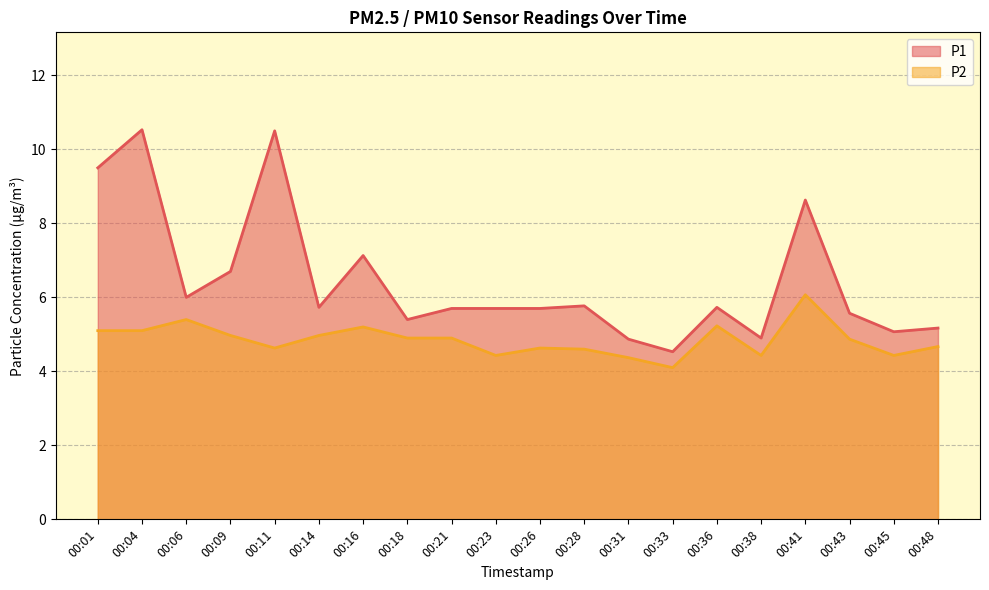

True or false: P2 and P1 intersect in this chart.

False